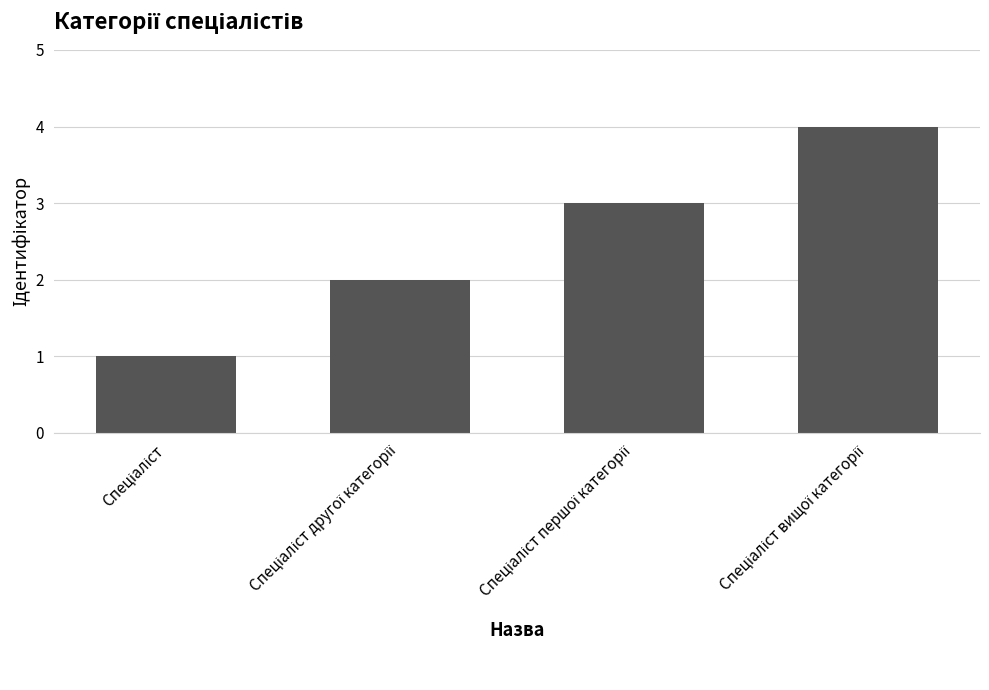

How many values are below 3?

2